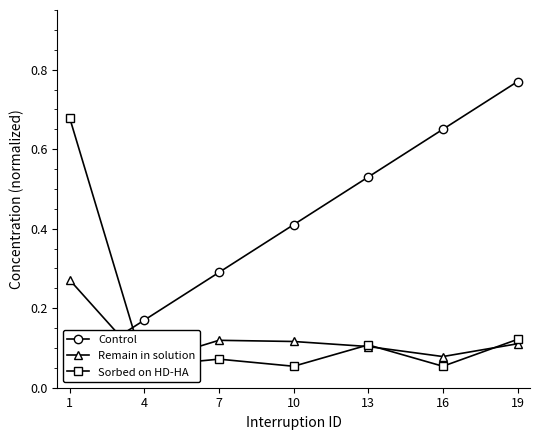

Count the number of categories in the chart.

7